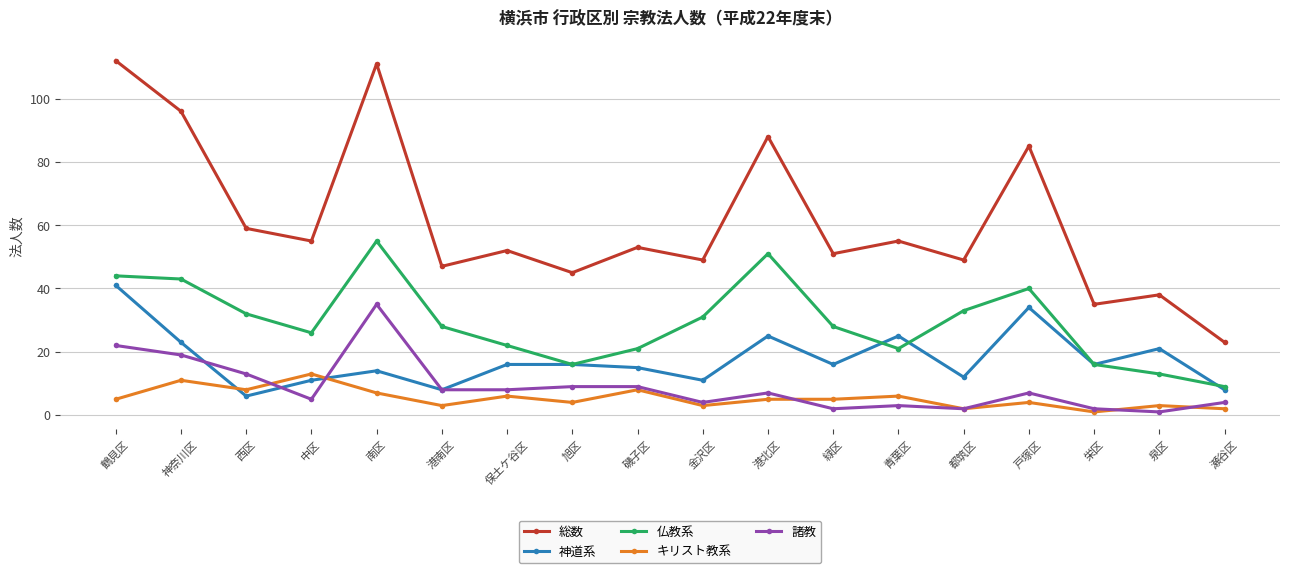

Is the value of 神道系 at 旭区 greater than the value of 総数 at 中区?

No